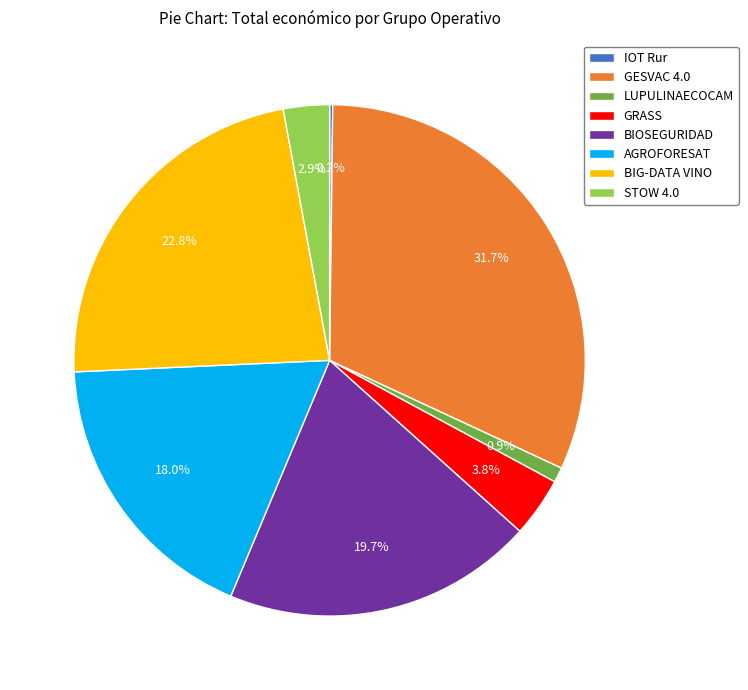

Combined, do LUPULINAECOCAM and BIOSEGURIDAD account for over 50%?

No